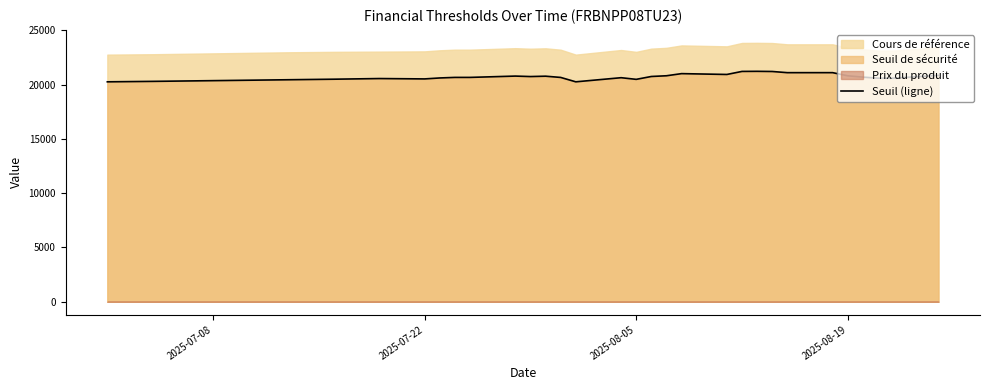

What is the minimum value for Seuil (ligne)?

20258.8